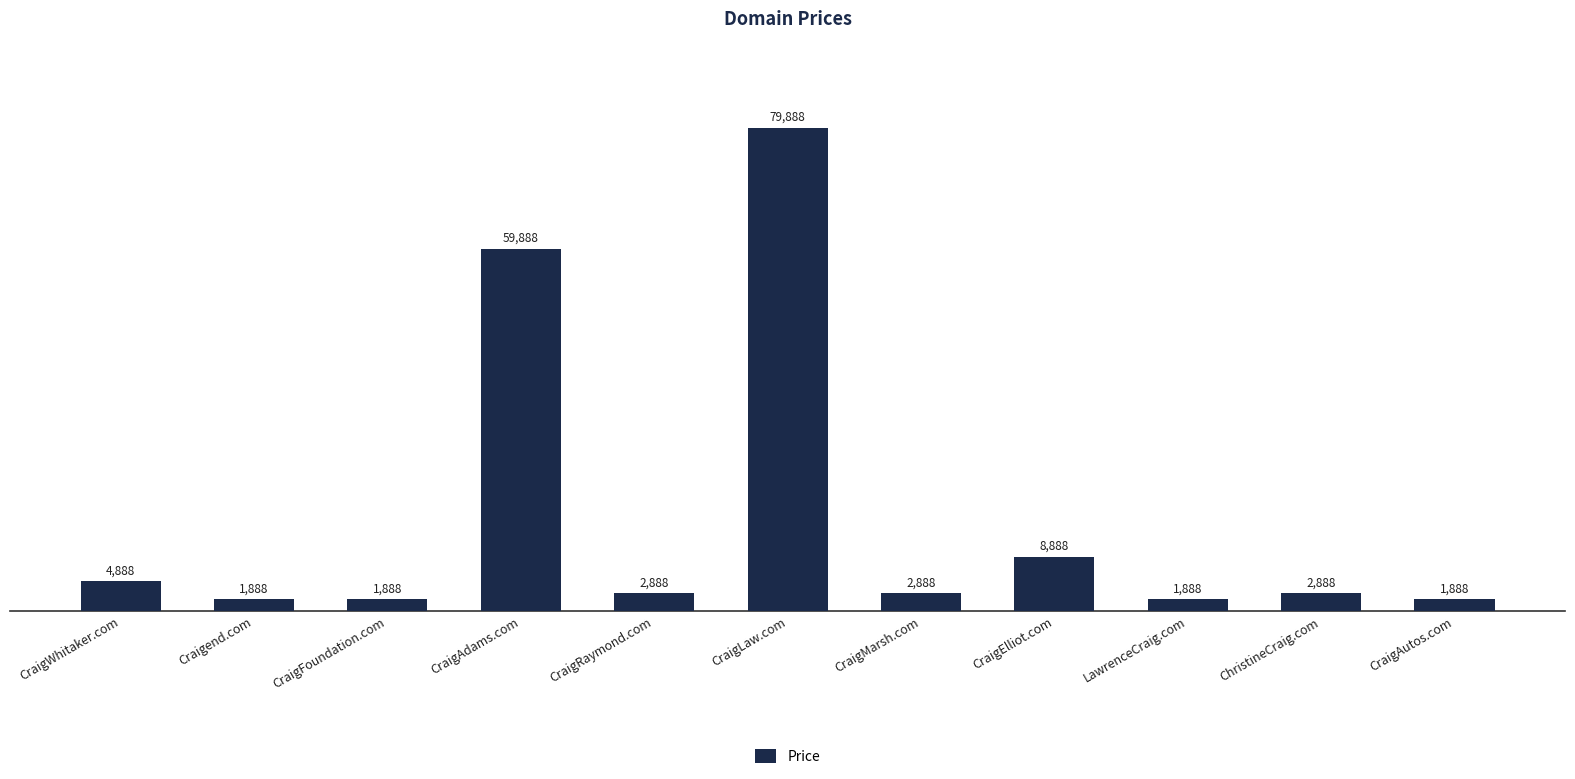

Which label corresponds to the largest value in the chart?

CraigLaw.com